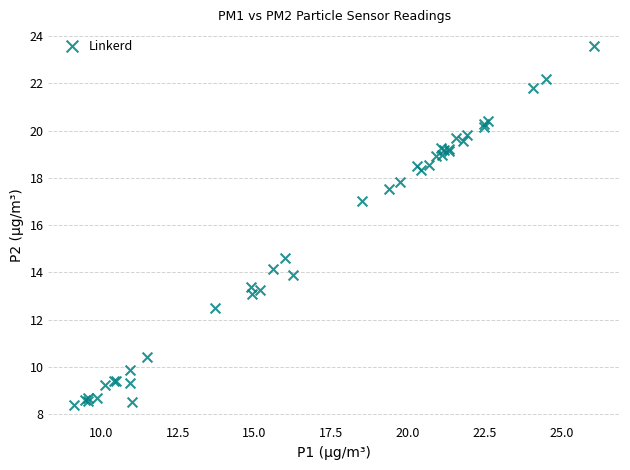

What Y value in the scatter plot is closest to 15?

14.6